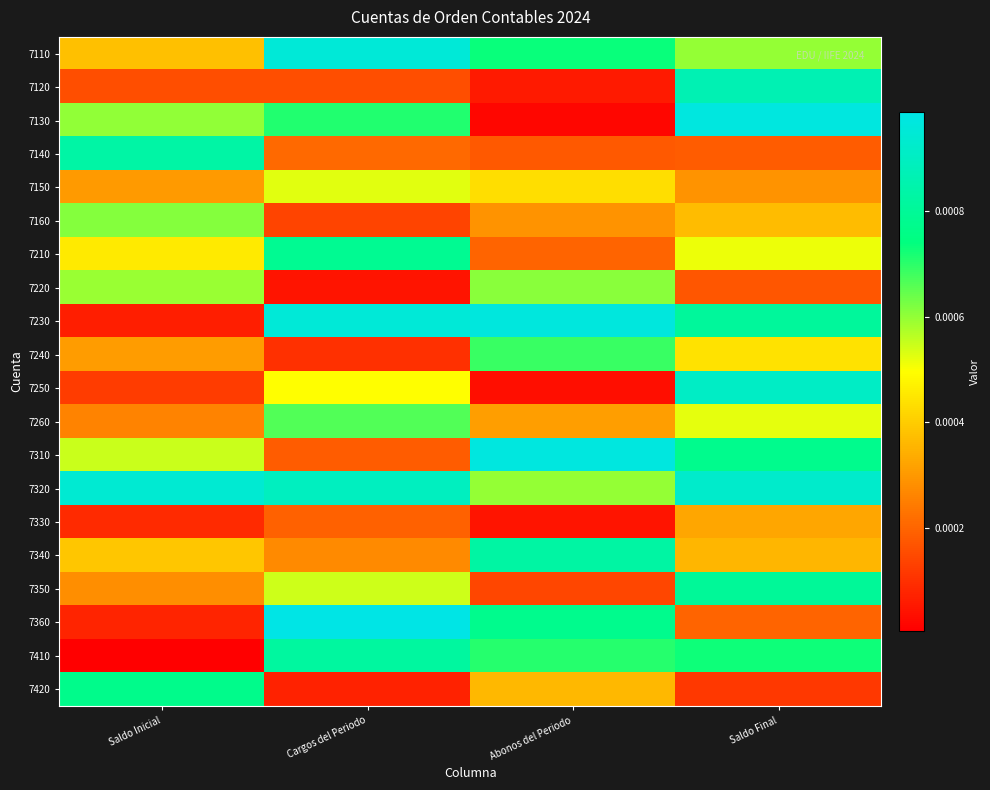

Which series has the largest total across all categories?

7320